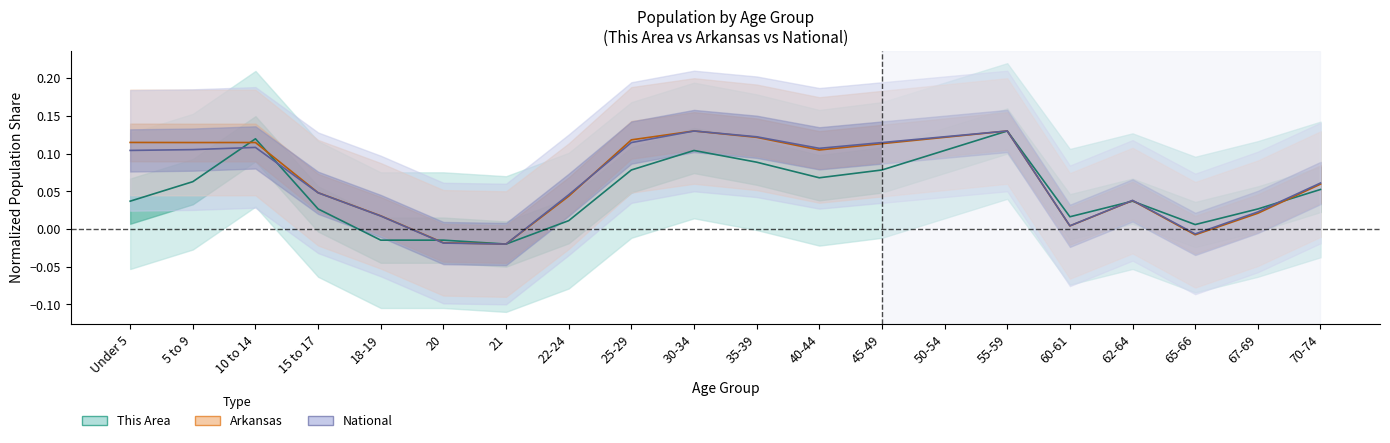

True or false: This Area and National intersect in this chart.

True